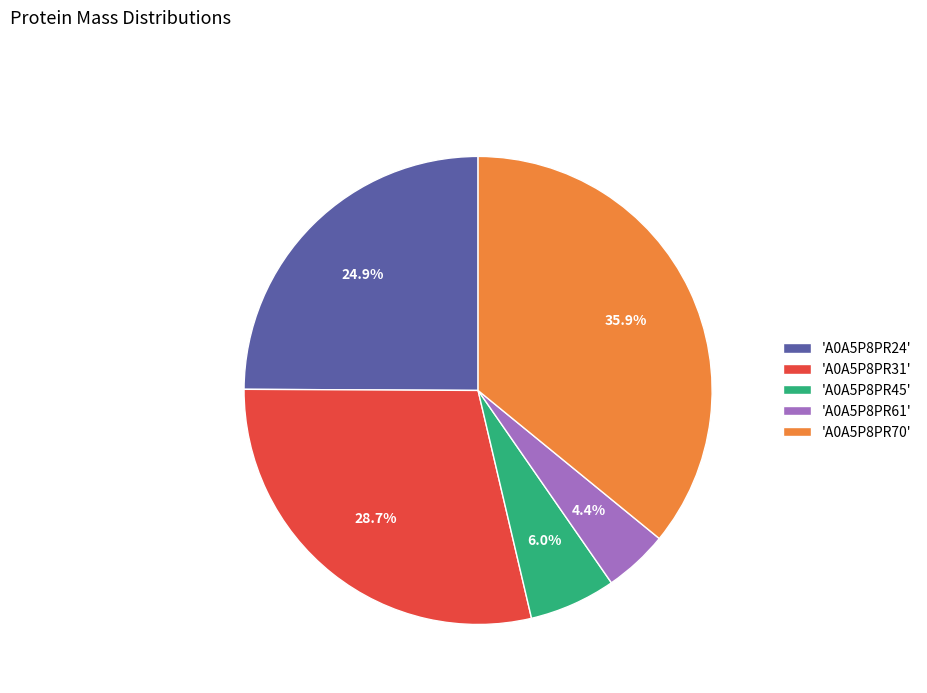

What percentage is NOT represented by 'A0A5P8PR31'?

71.3%